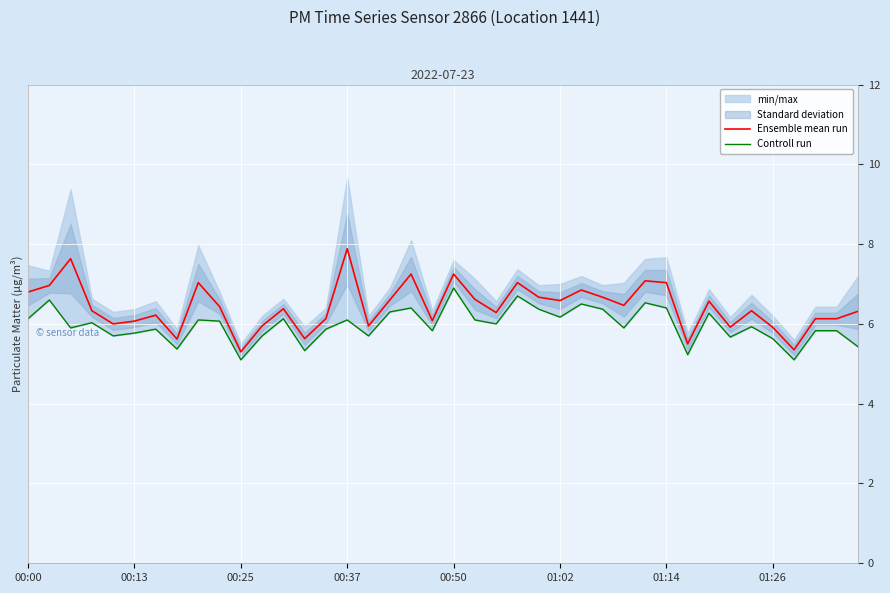

True or false: Ensemble mean run and Controll run intersect in this chart.

False